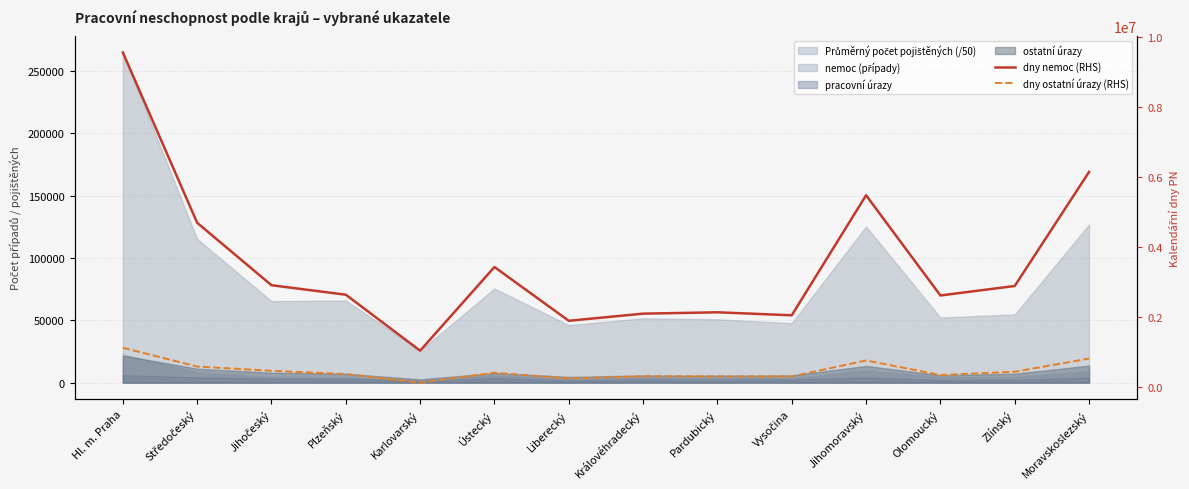

Which label corresponds to the smallest value in the chart?

Karlovarský